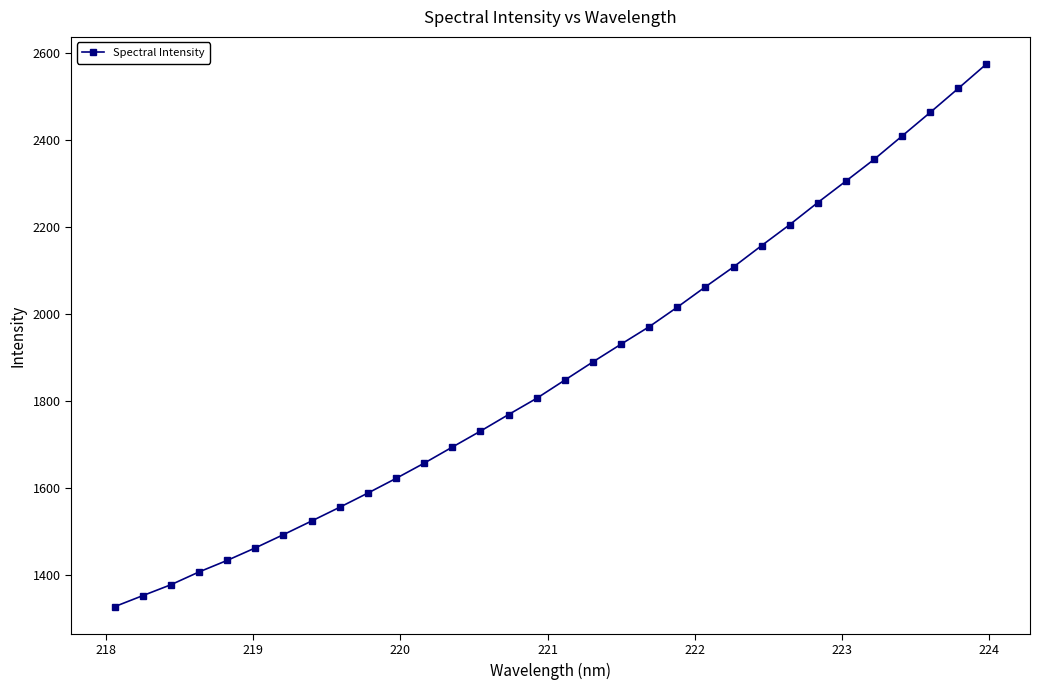

What is the difference between the maximum and minimum values?

1247.6